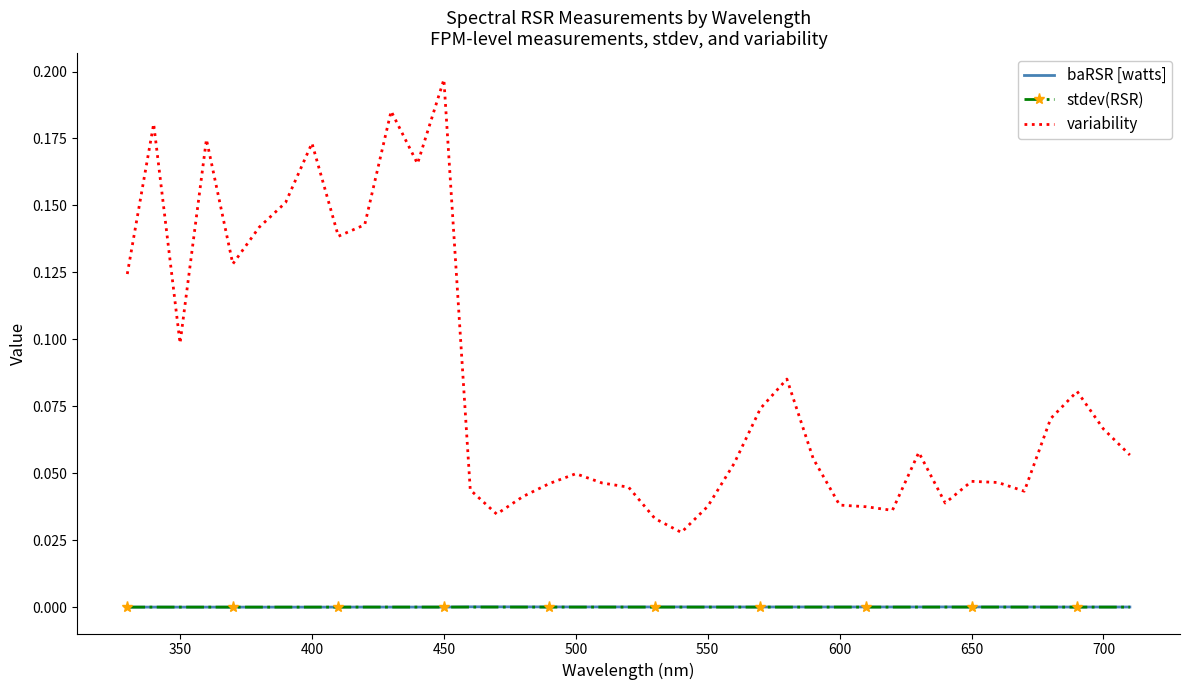

True or false: stdev(RSR) and variability cross at least once.

False